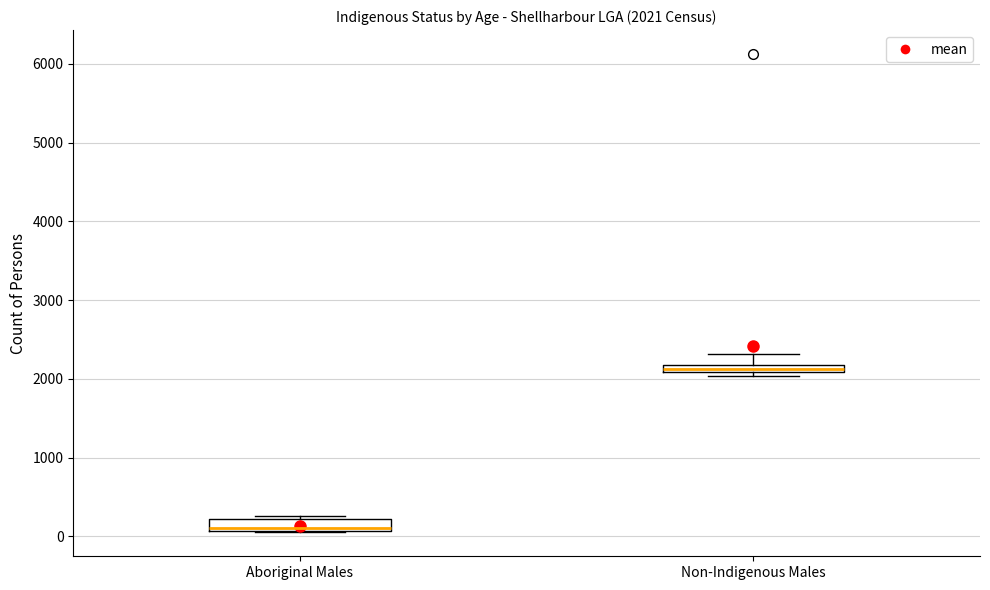

Which box has the lowest median line?

Aboriginal Males